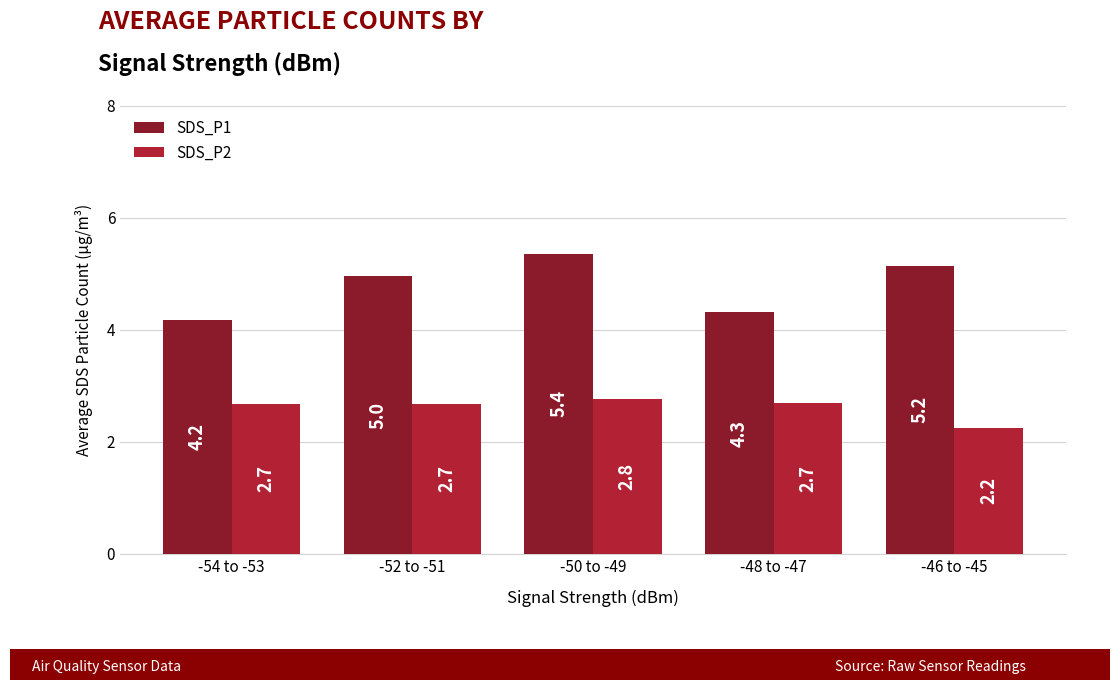

What are all the series names shown in the legend?

SDS_P1, SDS_P2